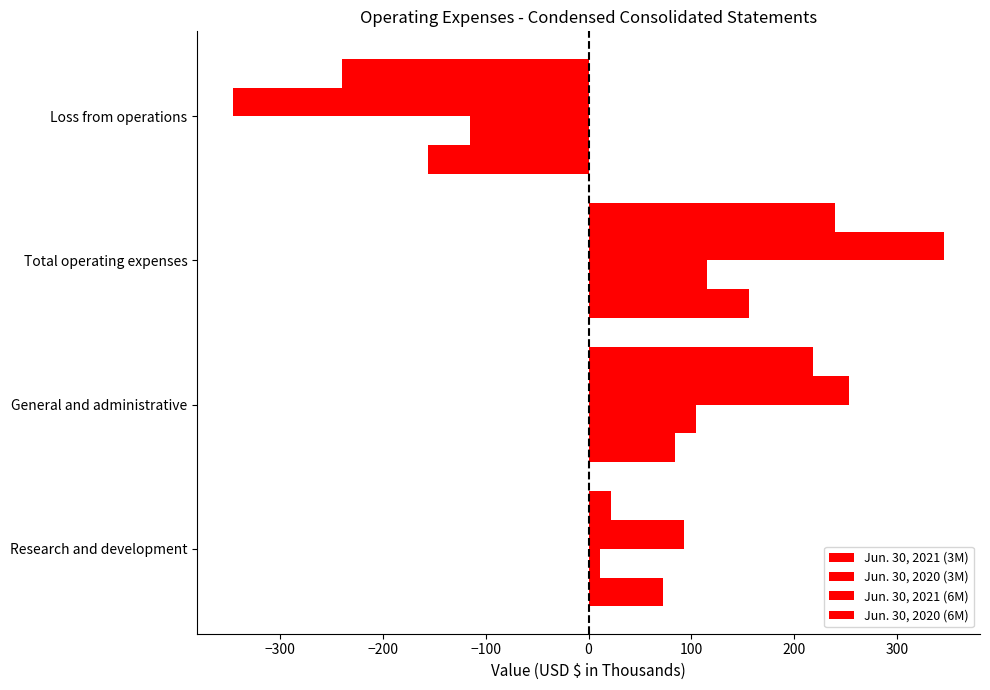

How many values in Jun. 30, 2021 (3M) are above zero?

3